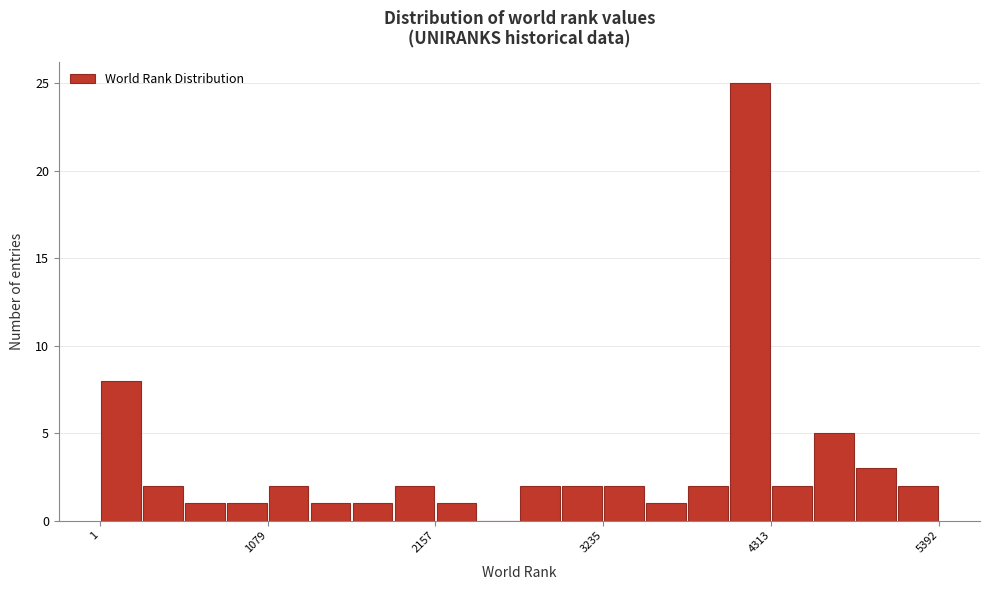

Around what value on the x-axis is the tallest bar? Give the approximate position of its centre, as read against the axis.

4200